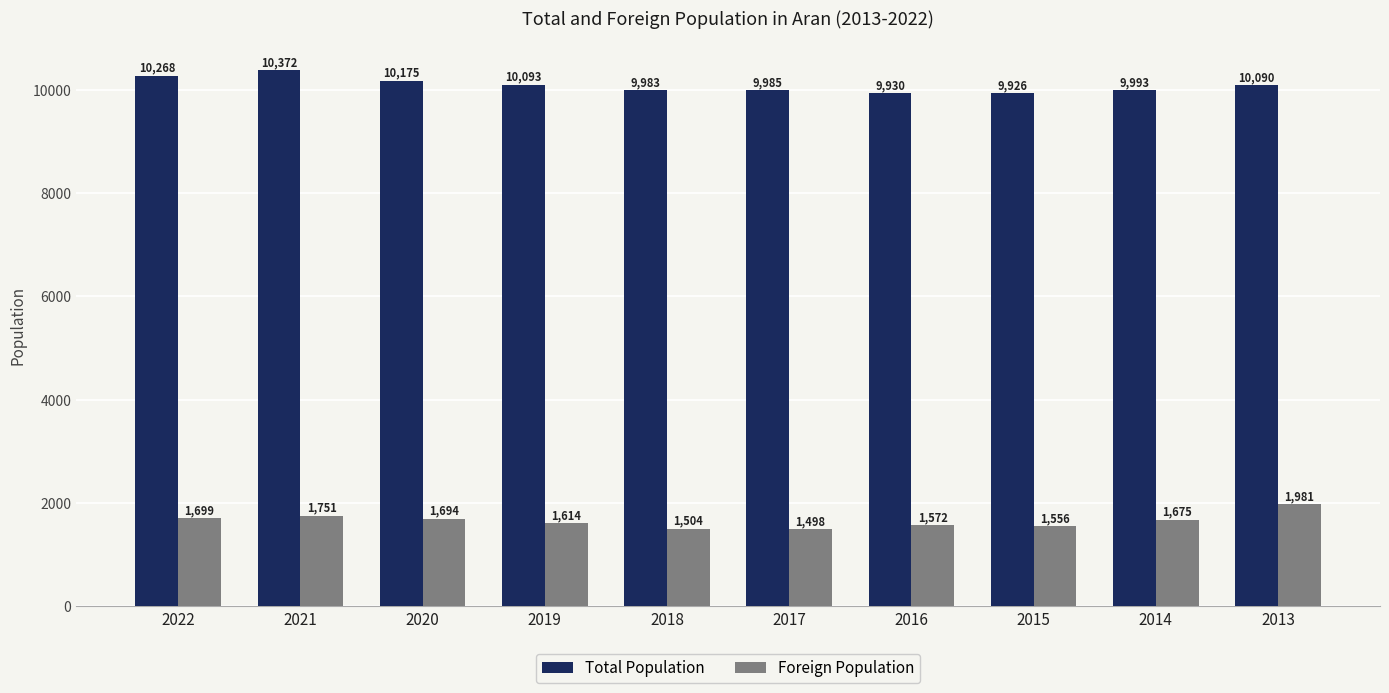

List the series in order of their overall mean, lowest first.

Foreign Population, Total Population